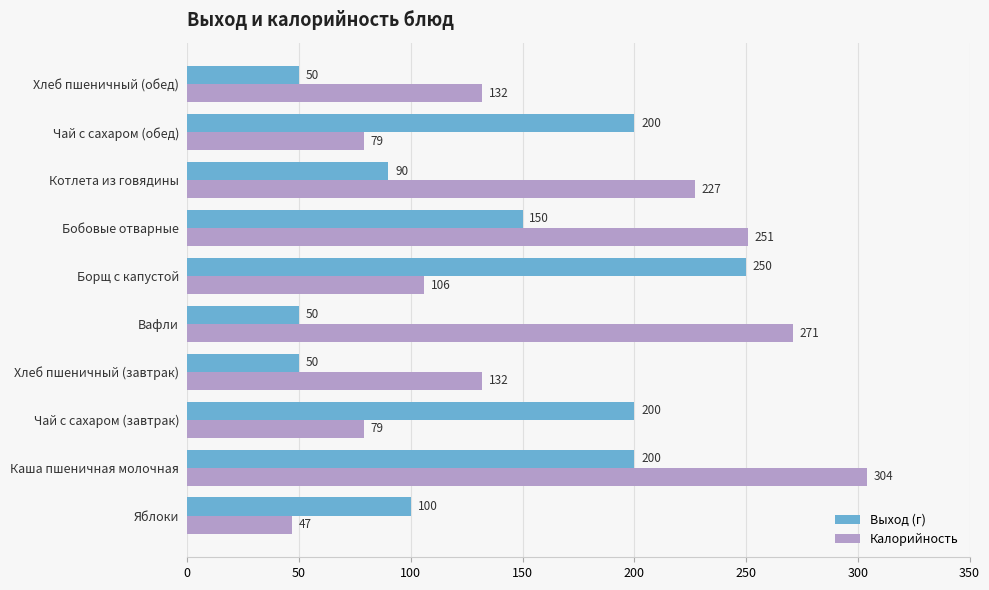

Count the number of categories in the chart.

10